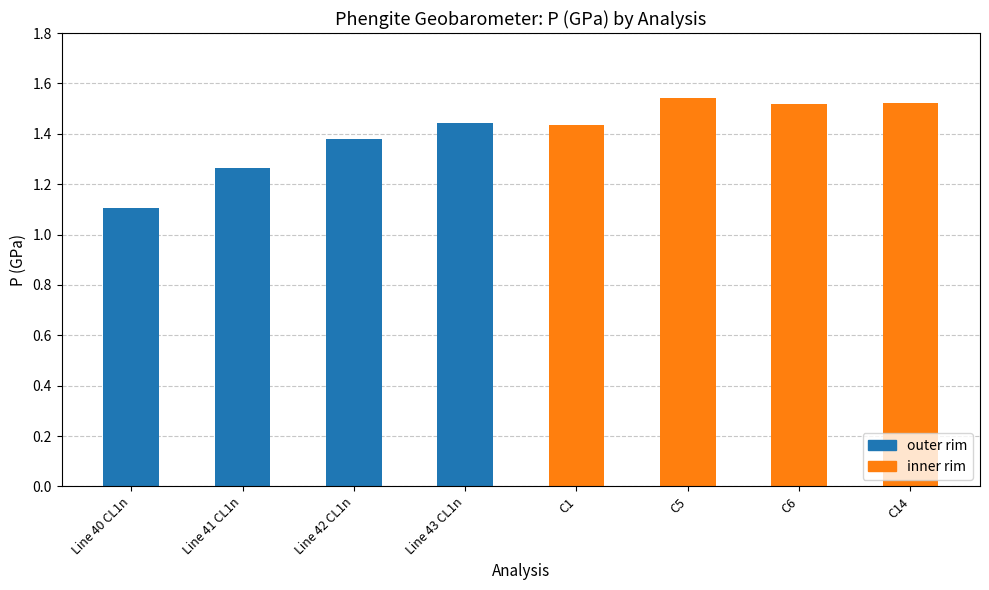

What is the label of the 6th bar from the right?

Line 42 CL1n